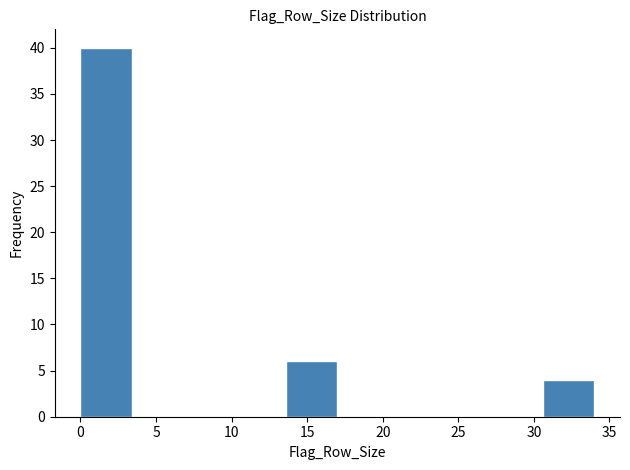

How tall is the bar that spans 0.0 to 3.4 on the x-axis? Neither the bar edges nor the heights are printed on the chart, so give them approximately, as read against the axes.

40